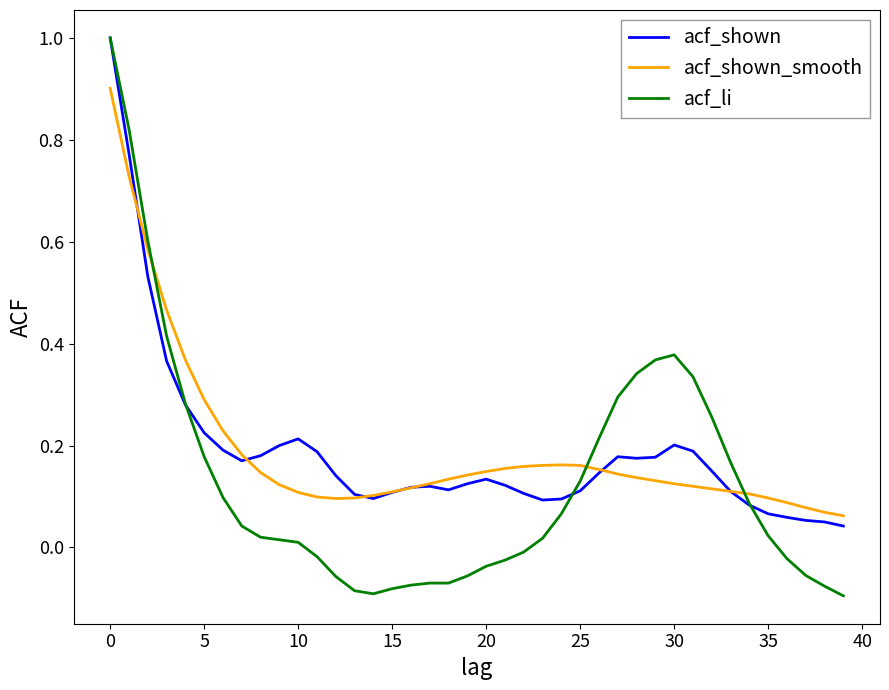

Which series has the largest range (max minus min)?

acf_li